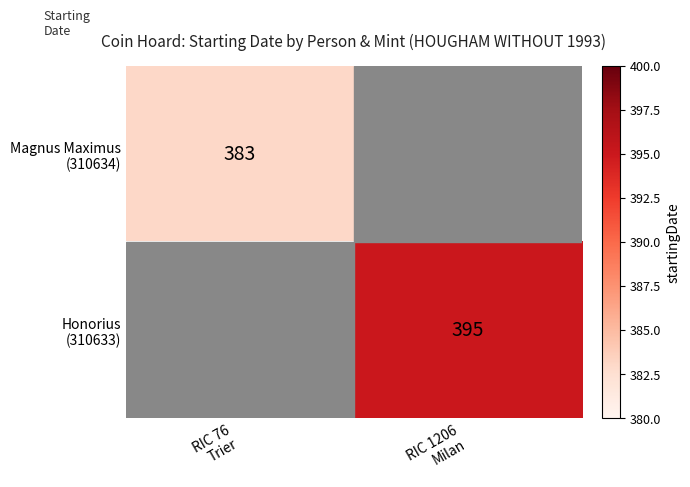

Which series has the widest spread of values?

Magnus Maximus (310634)